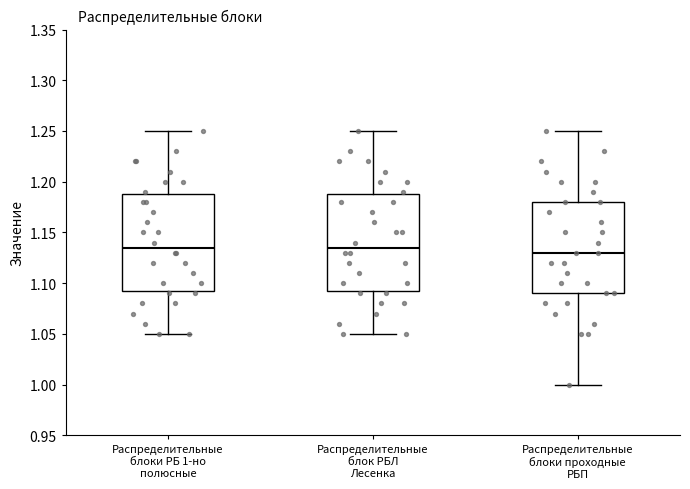

Reading left to right, transcribe this box plot: for each box, give where its median line is, the range the box spans, and where its two whiskers end, as read against the y-axis. The values are not printed on the chart, so give them approximately, as read against the axis.

Распределительные блоки РБ 1-но полюсные: median 1.135, box 1.095 to 1.190, whiskers 1.050 to 1.250
Распределительные блок РБЛ Лесенка: median 1.135, box 1.095 to 1.190, whiskers 1.050 to 1.250
Распределительные блоки проходные РБП: median 1.130, box 1.090 to 1.180, whiskers 1.000 to 1.250